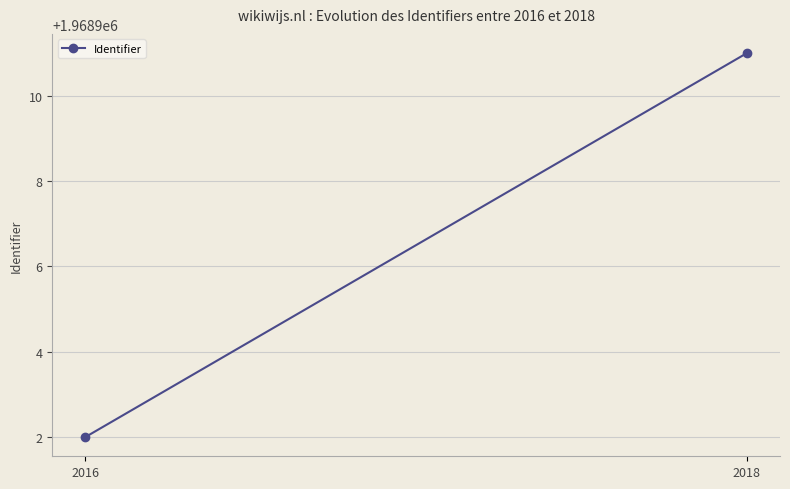

Rank the categories by value from highest to lowest.

2018, 2016